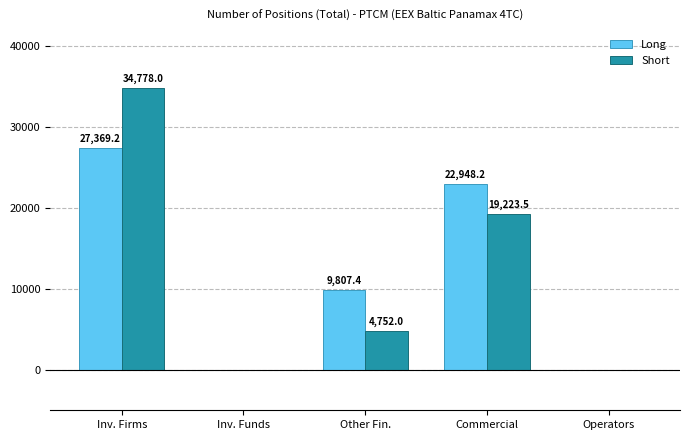

The Long series shows -12862.9 at Inv. Funds. True or false?

False